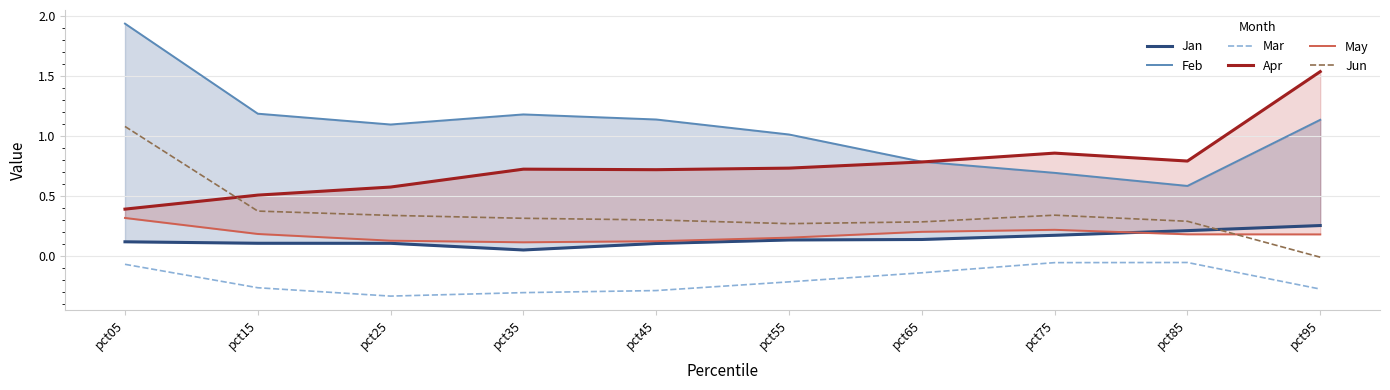

Which has a higher value, pct85 or pct35?

pct85